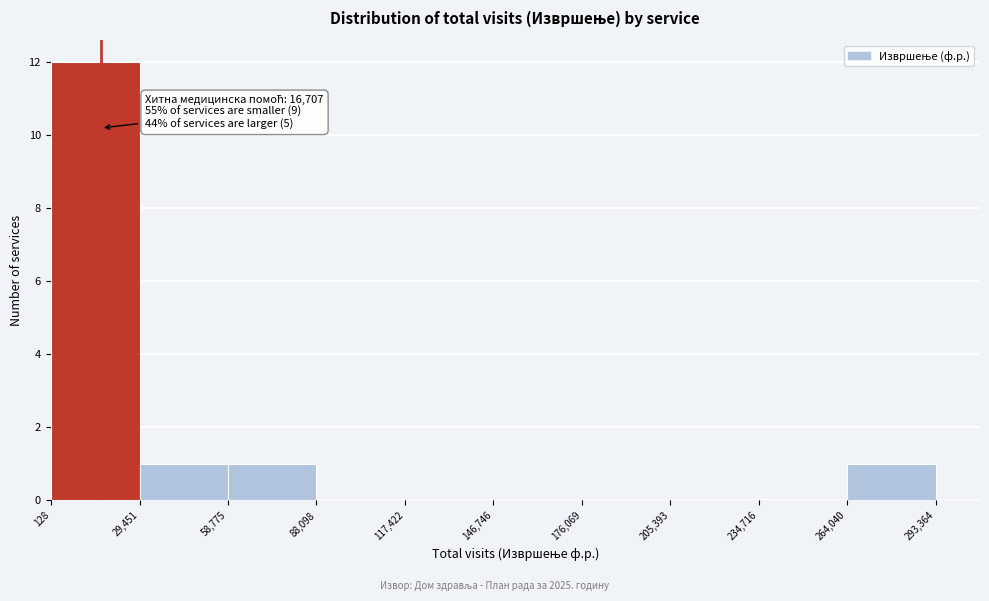

Over which range of the x-axis is the bar tallest?

128 to 29,451